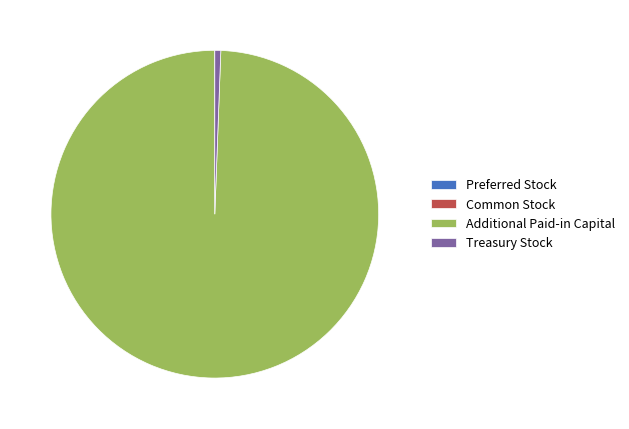

Which category accounts for the majority?

Additional Paid-in Capital